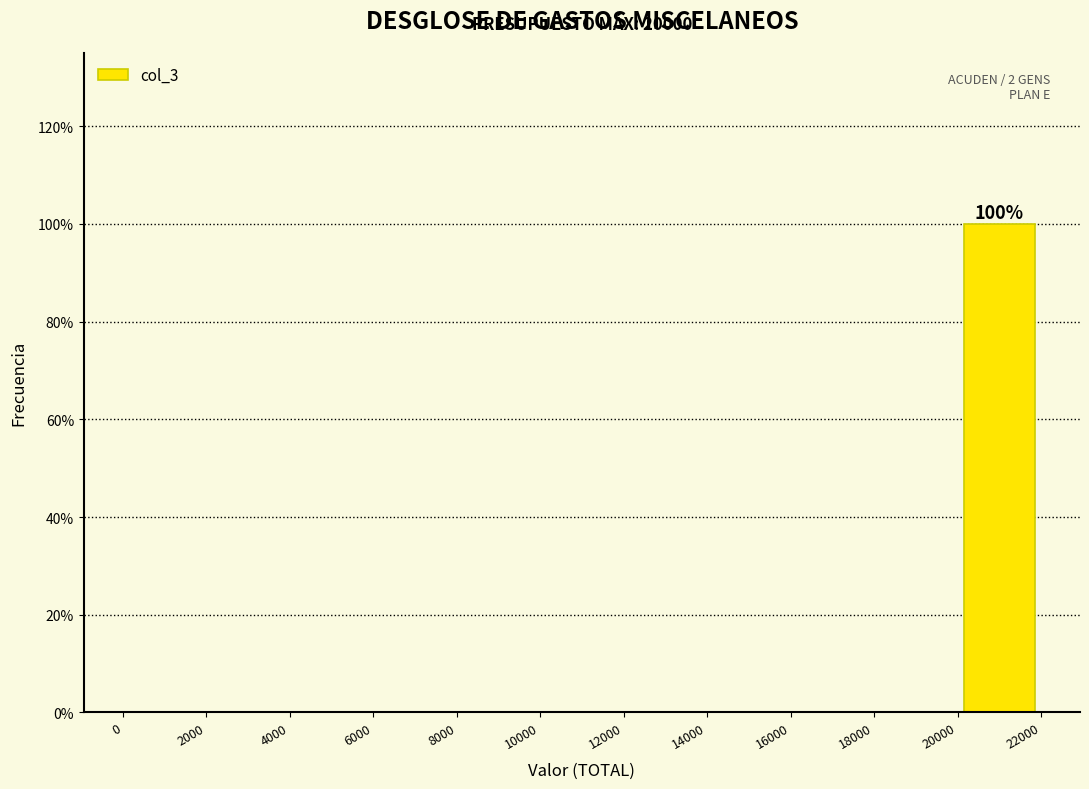

Which range on the x-axis has the tallest bar?

20000 to 22000